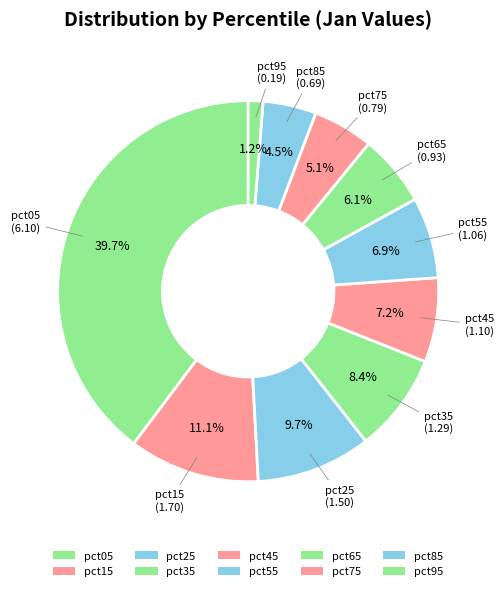

To the nearest percent, what is the average slice percentage?

10%